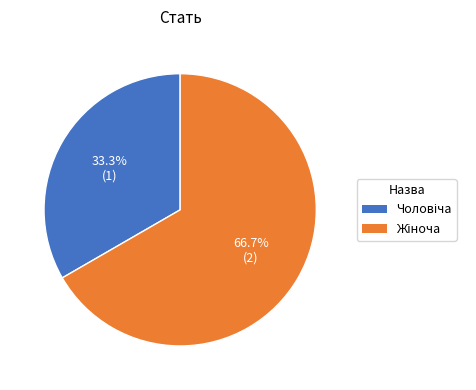

How many segments does this pie chart have?

2